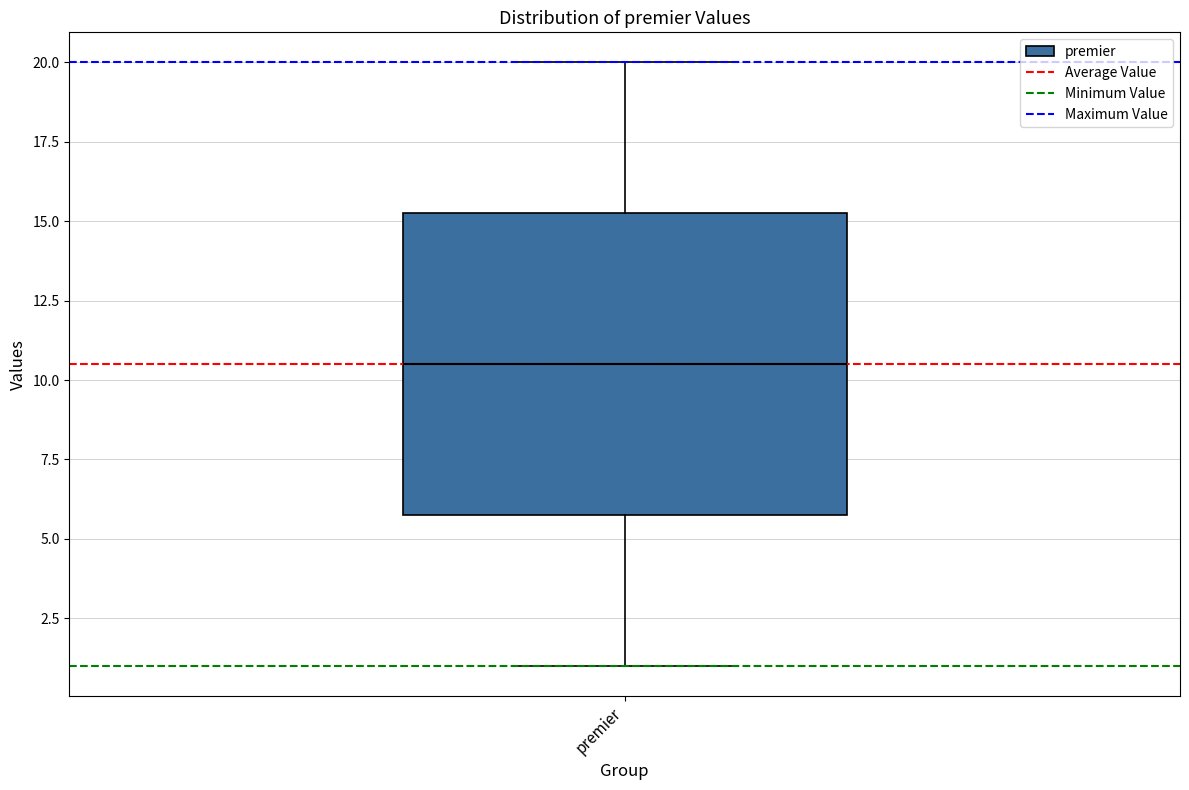

Transcribe this box plot: give where the median line is, the range the box spans, and where the two whiskers end, as read against the y-axis. The values are not printed on the chart, so give them approximately, as read against the axis.

median 10.5, box 6.0 to 15.5, whiskers 1.0 to 20.0